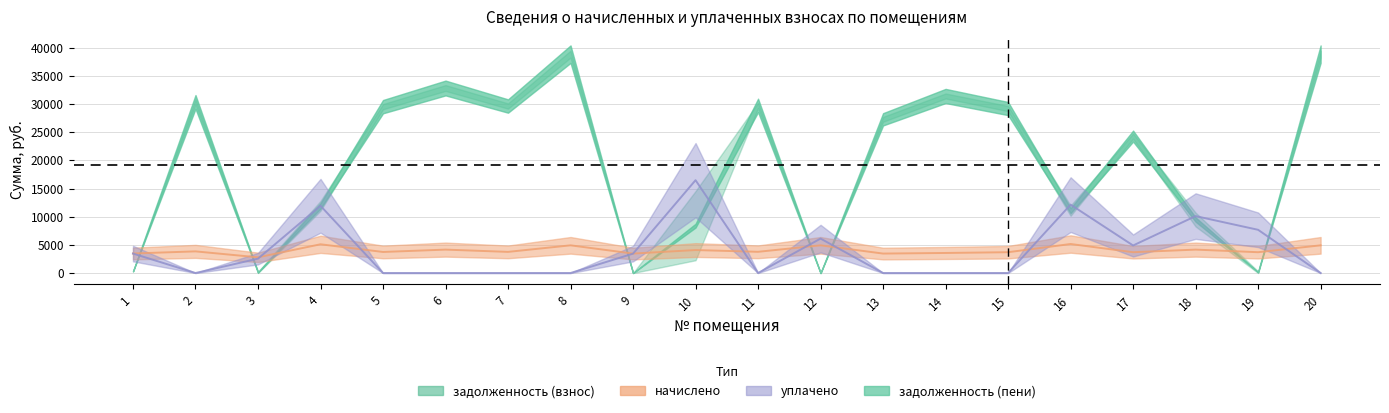

How many values in уплачено are above zero?

10